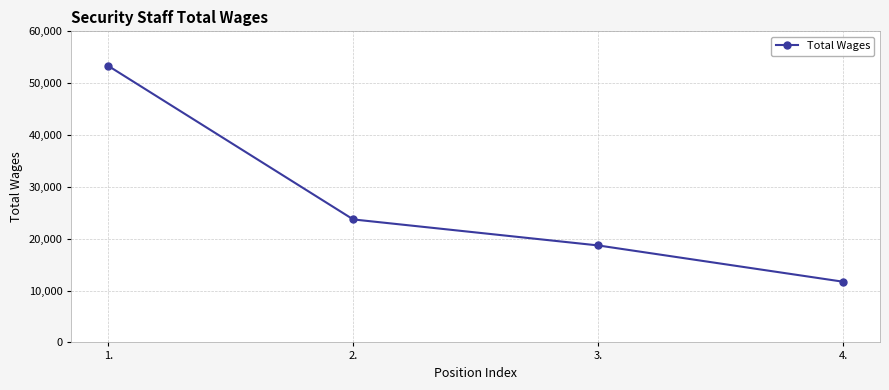

Is it true that the value at 4. is 4040?

False